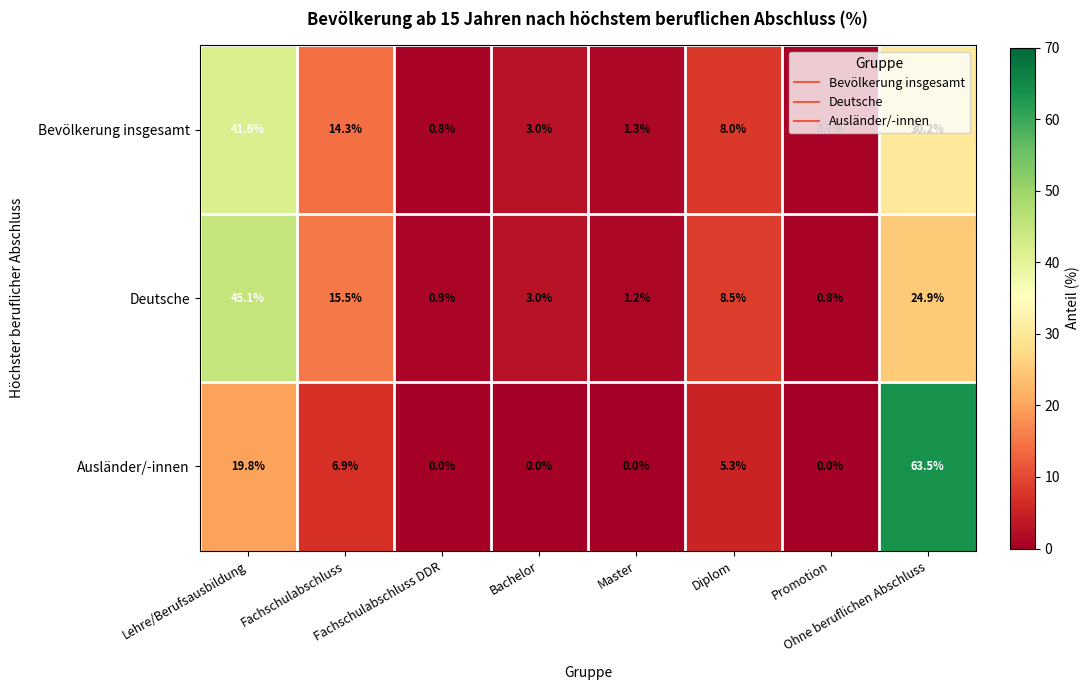

Which series has the widest spread of values?

Ausländer/-innen